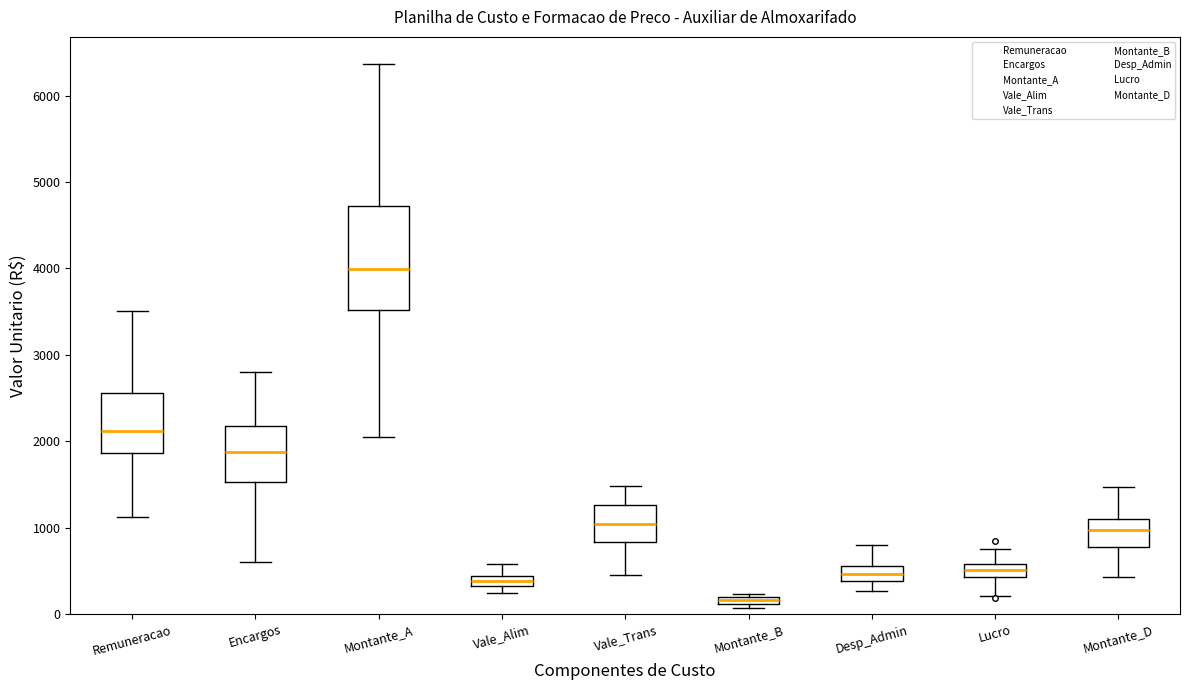

Where is the upper edge of the box for Vale_Alim on the y-axis? The values are not printed on the chart, so give them approximately, as read against the axis.

400